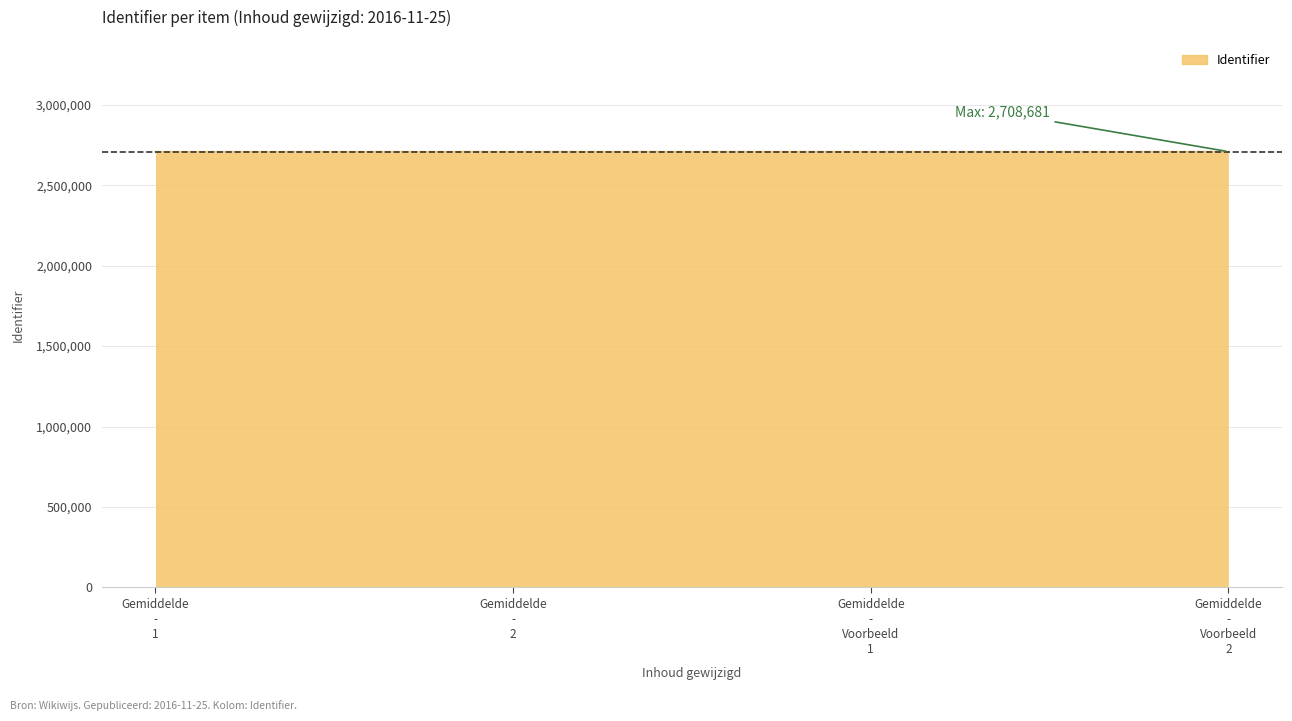

What is the minimum value shown in the chart?

2707933